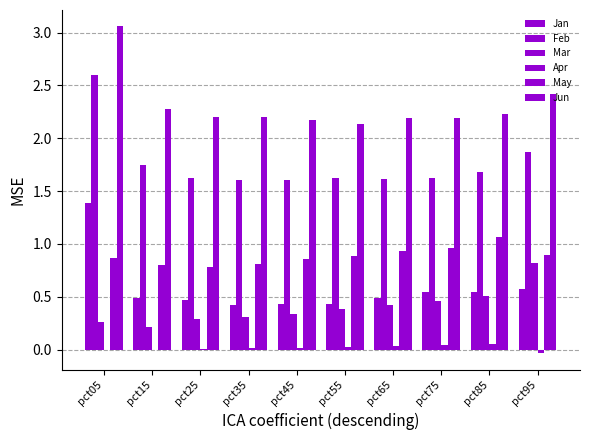

Which label corresponds to the smallest value in the chart?

pct95